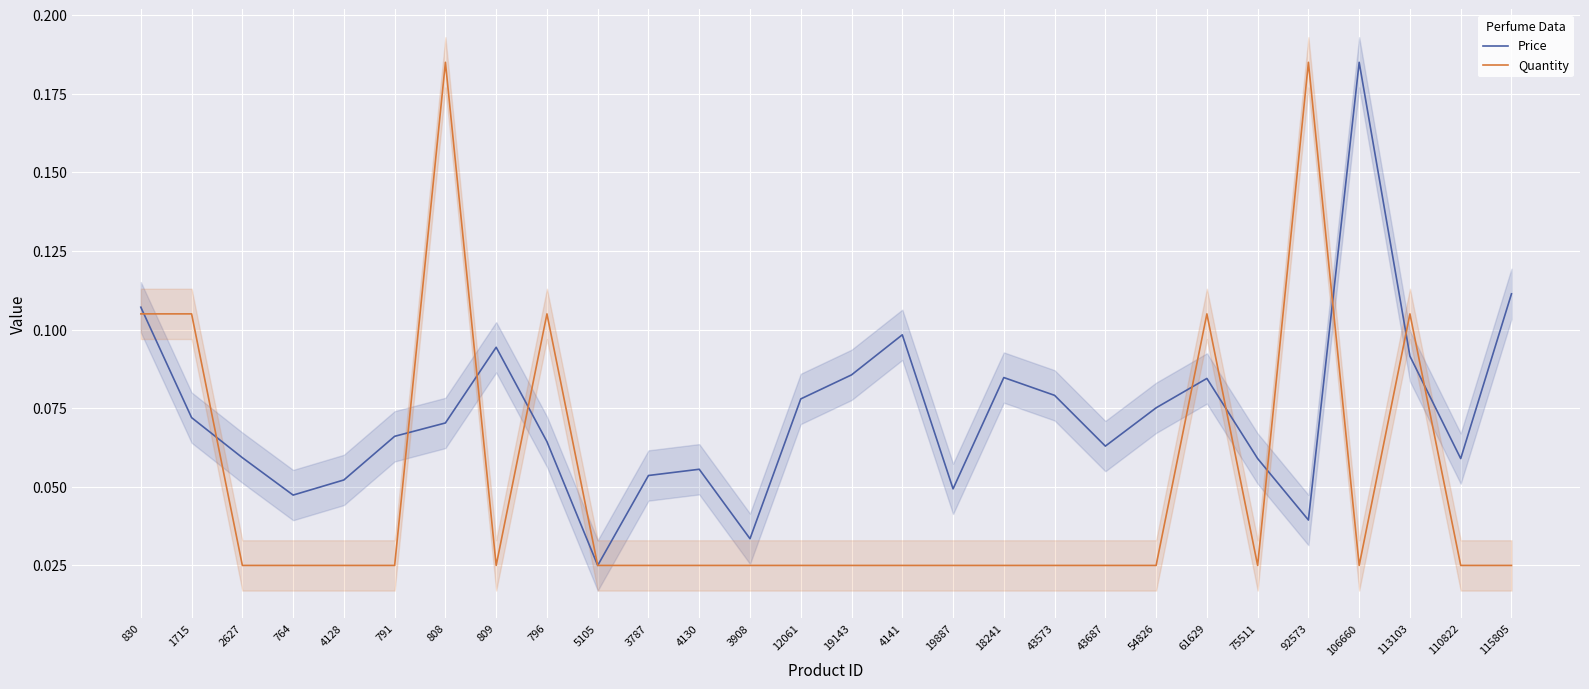

At 43687, list the series in order from smallest to largest.

Quantity, Price